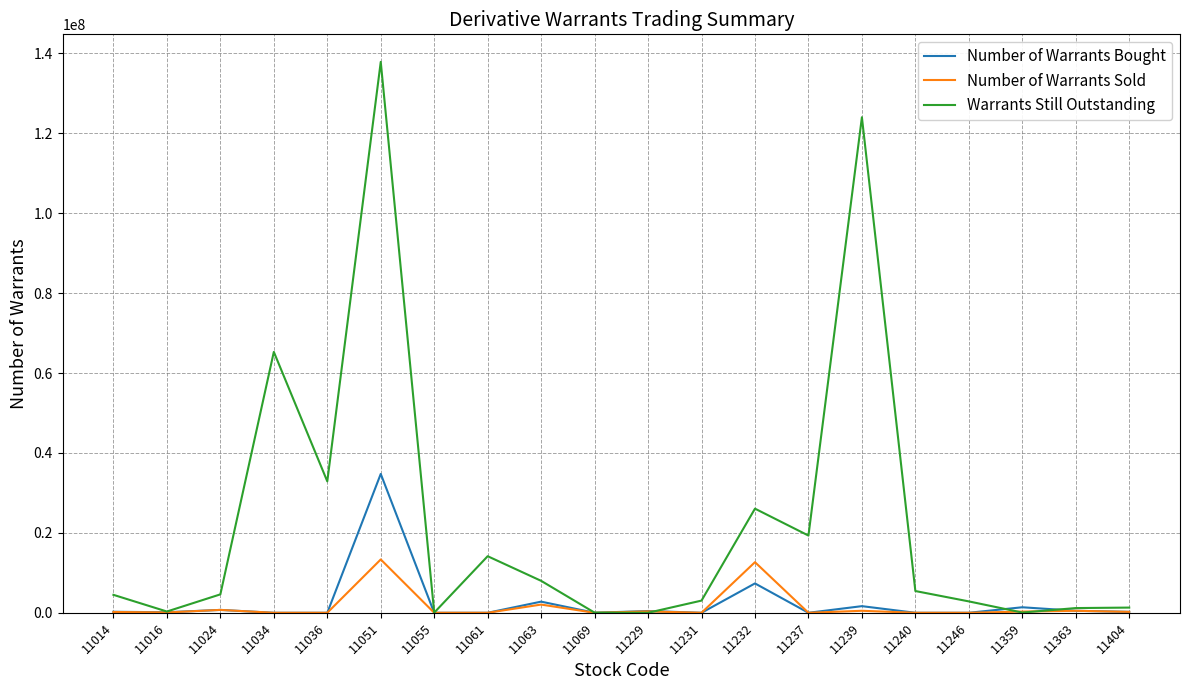

In Number of Warrants Sold, how many points are higher than both neighbors (excluding endpoints)?

7